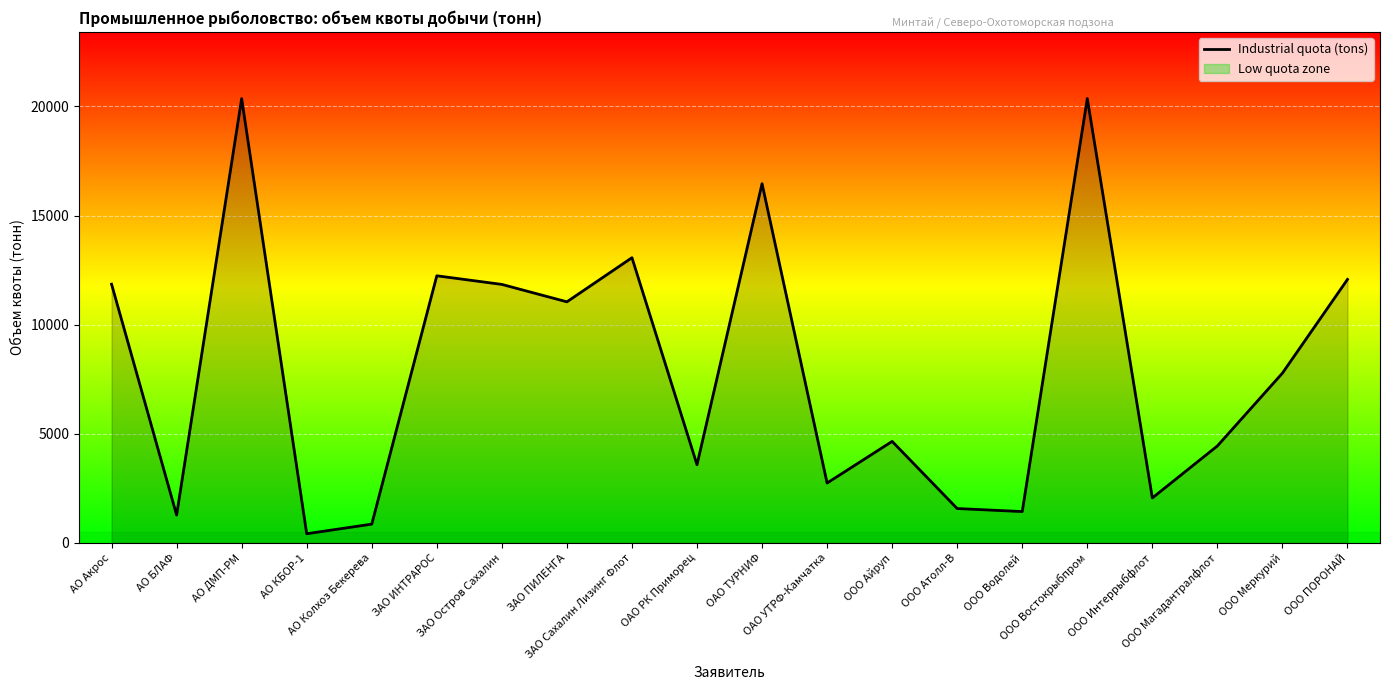

What is the approximate value at ООО Интеррыбфлот?

2063.5